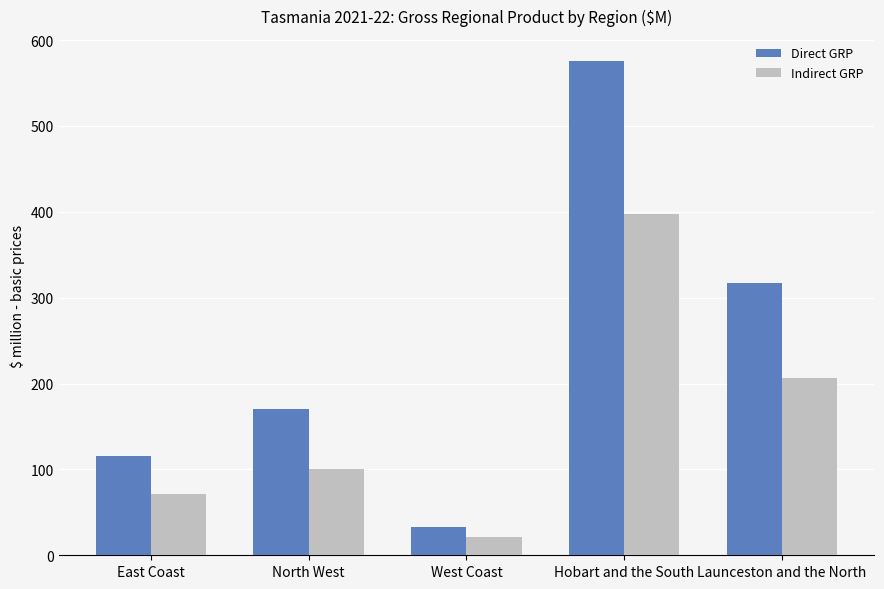

How many data points in Direct GRP are above 170?

3